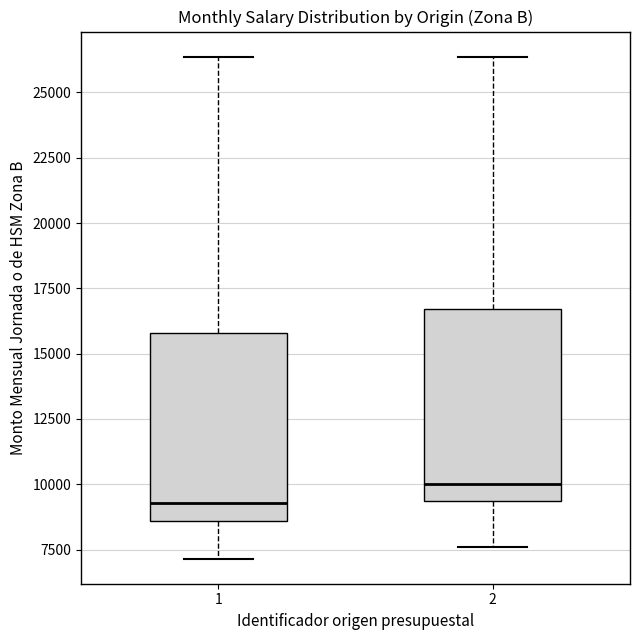

Reading left to right, transcribe this box plot: for each box, give where its median line is, the range the box spans, and where its two whiskers end, as read against the y-axis. The values are not printed on the chart, so give them approximately, as read against the axis.

1: median 9500, box 8500 to 16000, whiskers 7000 to 26500
2: median 10000, box 9500 to 16500, whiskers 7500 to 26500